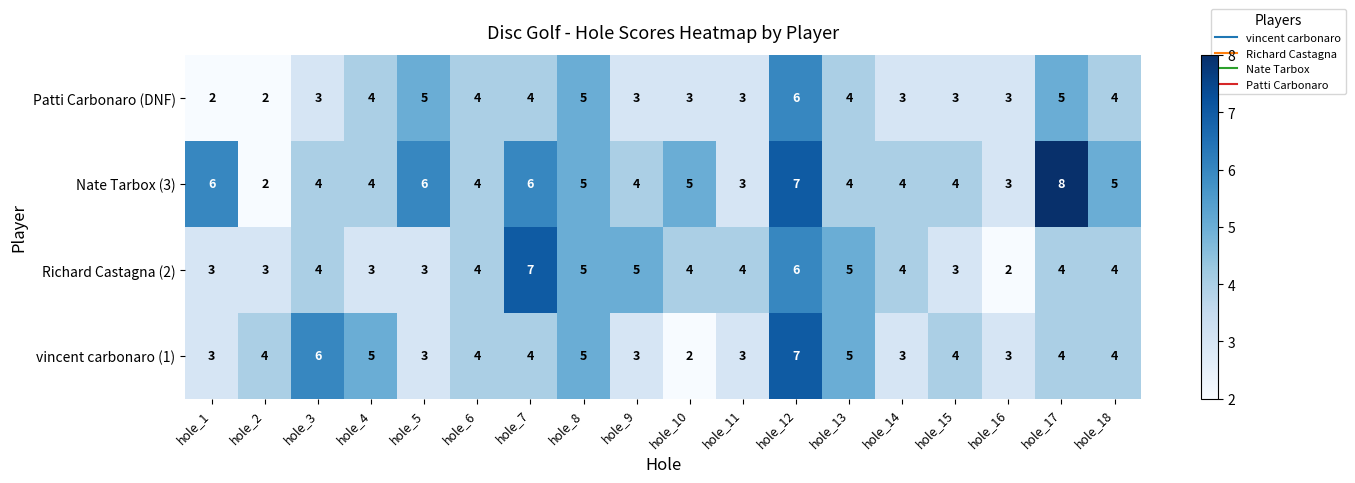

At which category is the sum across all series the highest?

hole_12